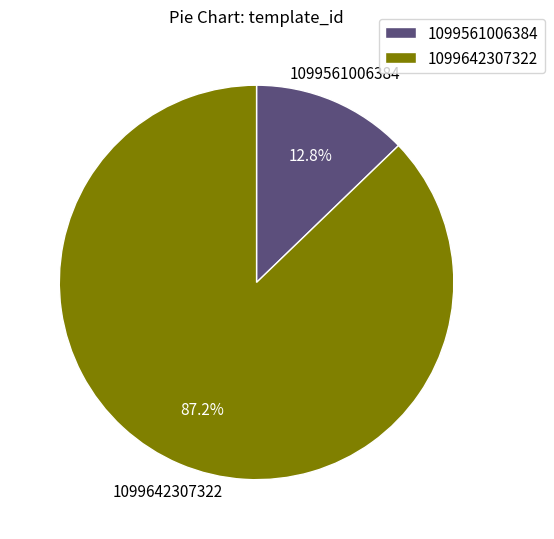

True or false: 1099642307322 accounts for 99% of the total.

False